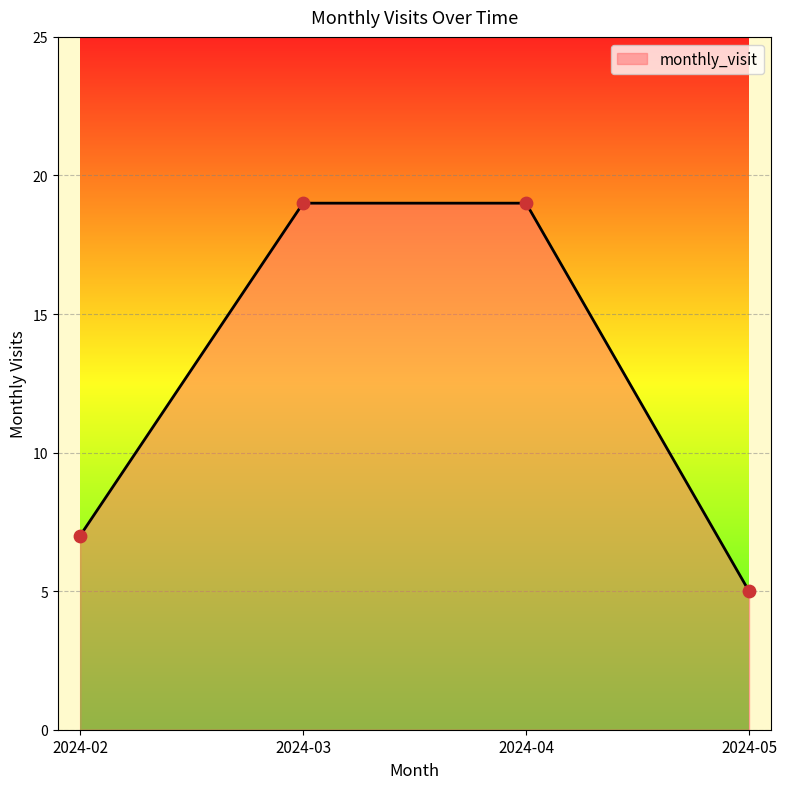

Between 2024-03 and 2024-05, which is larger?

2024-03